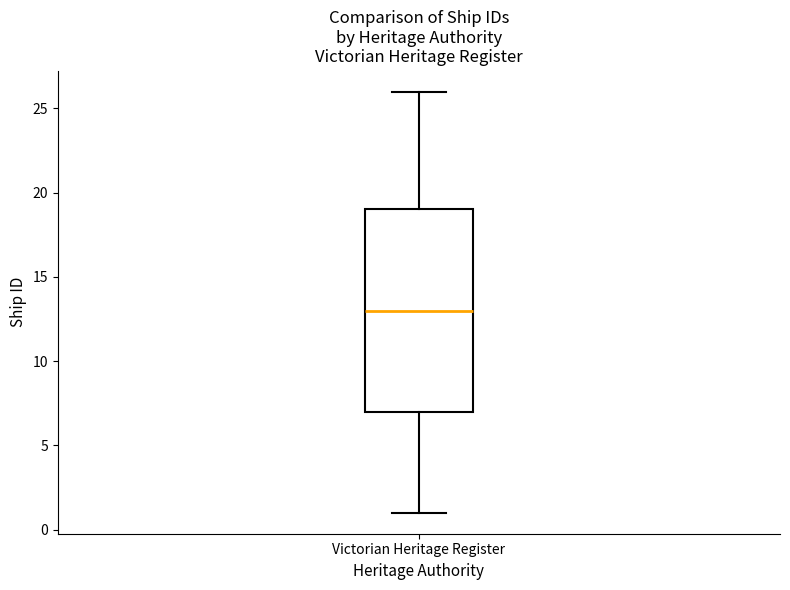

Read this box plot against the y-axis: the position of the median line, the range covered by the box, and the ends of both whiskers. The values are not printed on the chart, so give them approximately, as read against the axis.

median 13, box 7 to 19, whiskers 1 to 26